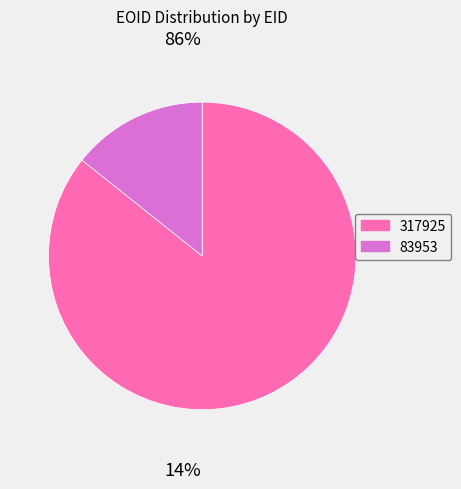

Rank the categories by value from highest to lowest.

317925, 83953